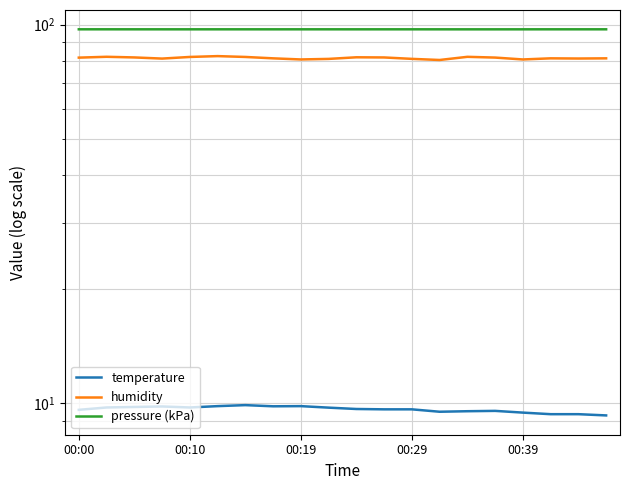

True or false: humidity and pressure (kPa) intersect in this chart.

False